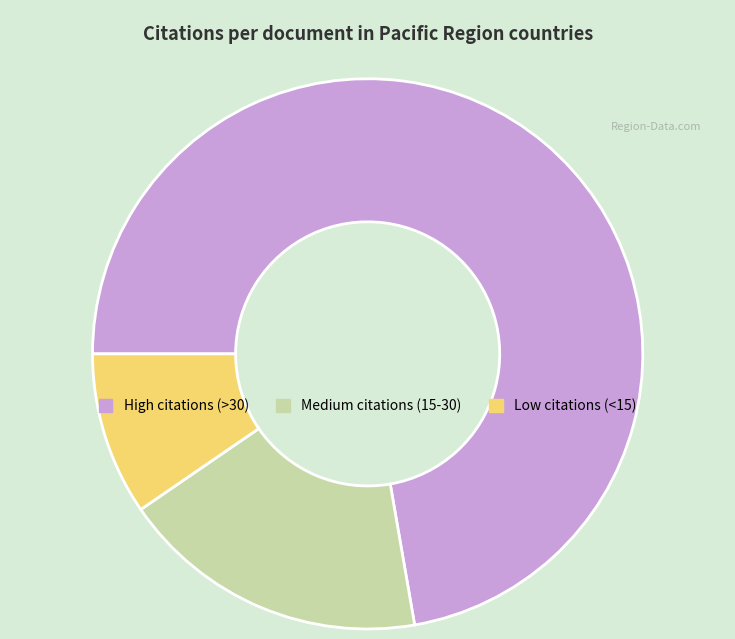

How many segments does this pie chart have?

3